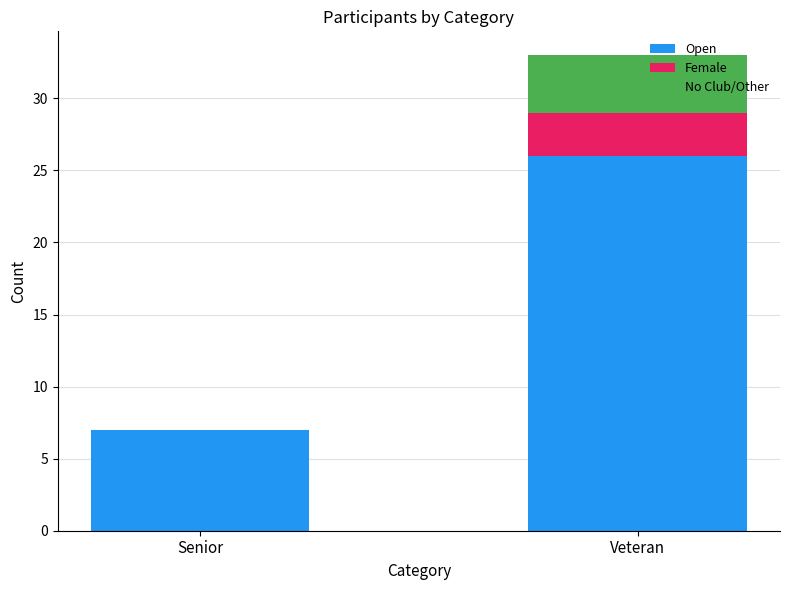

Is it true that Open equals 26 at Veteran?

True